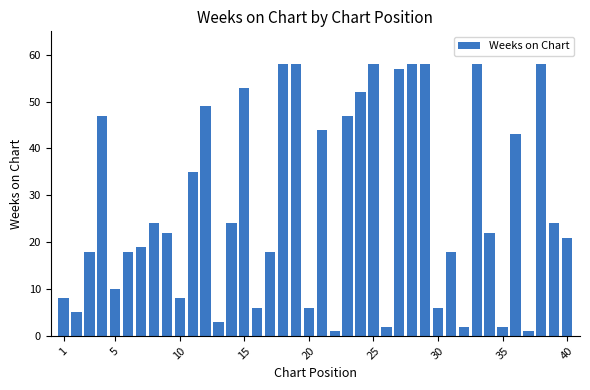

What is the maximum value shown in the chart?

58